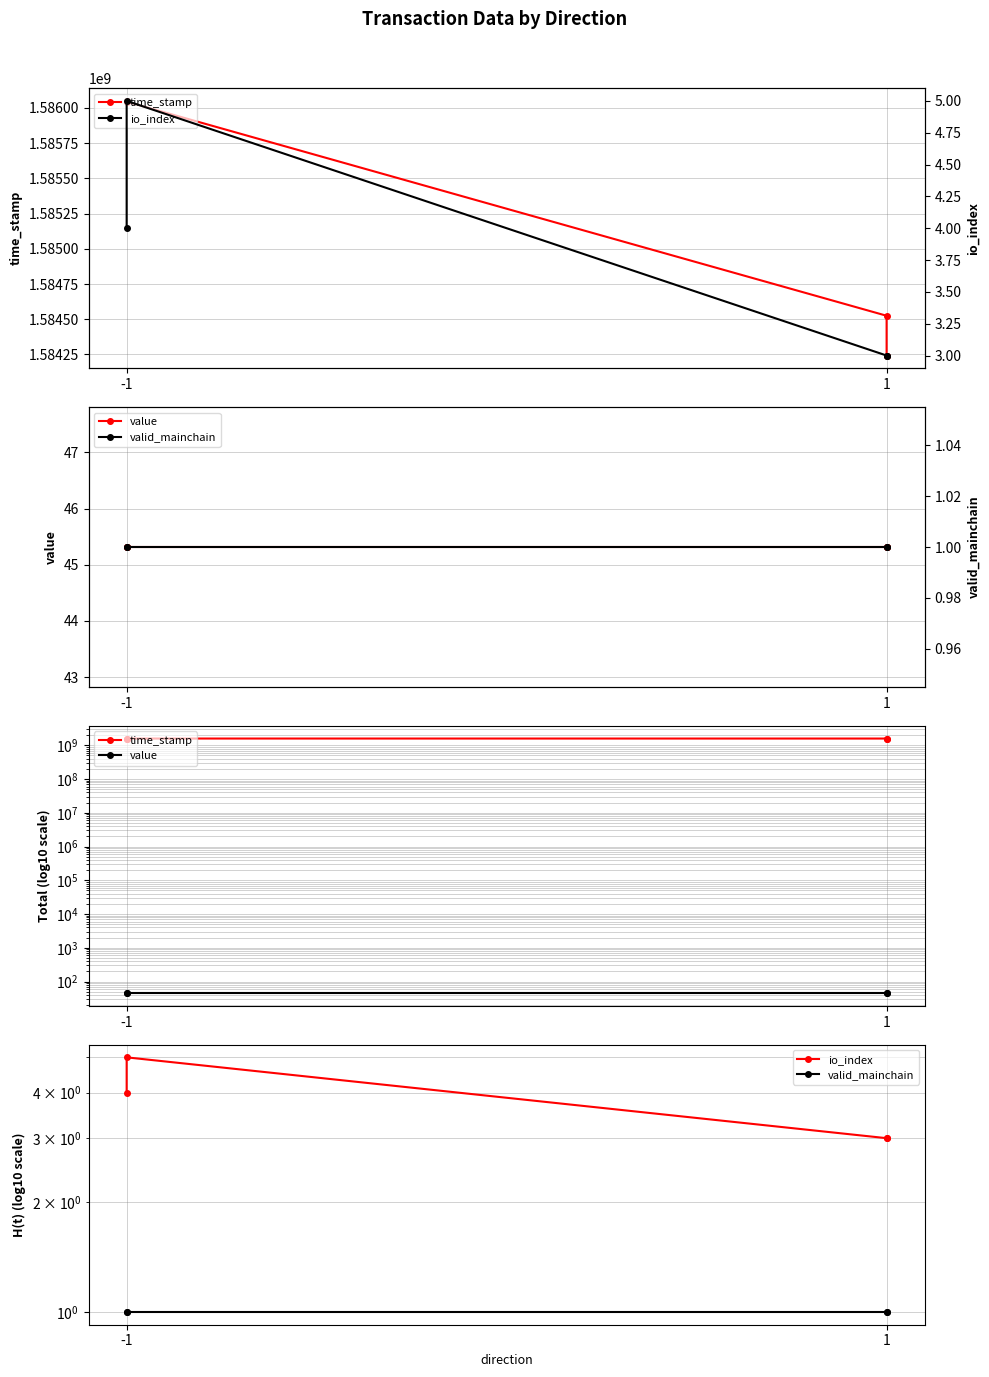

What is the value of the value point at the 2nd from the left?

45.3